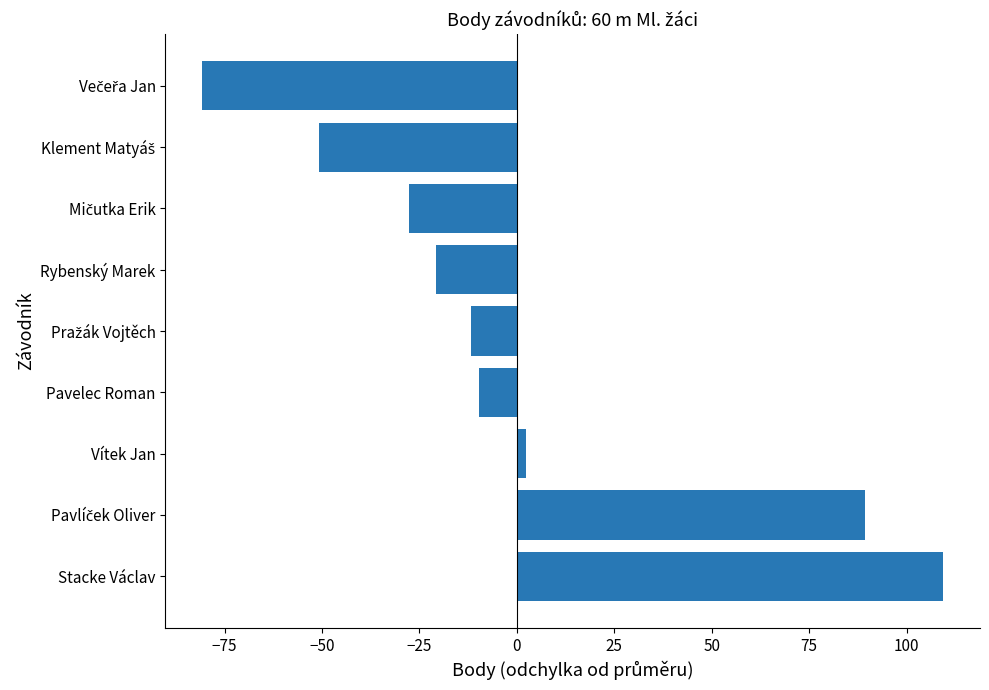

Is it true that the value at Stacke Václav is 109.3?

True